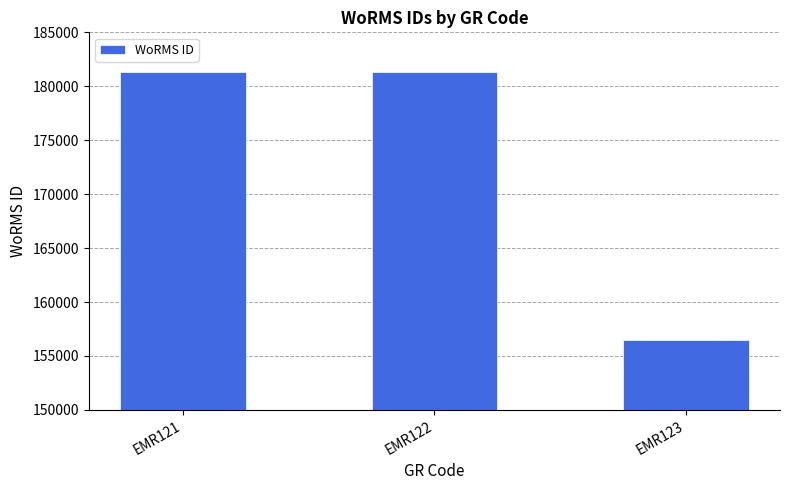

What is the greatest value displayed?

181364